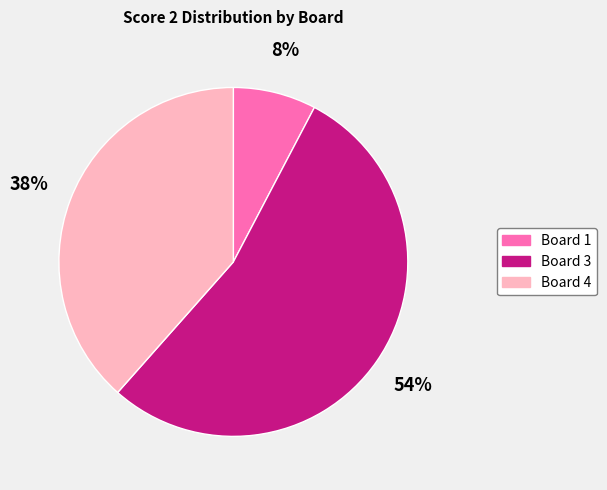

Do Board 3 and Board 1 together represent more than half of the pie?

Yes